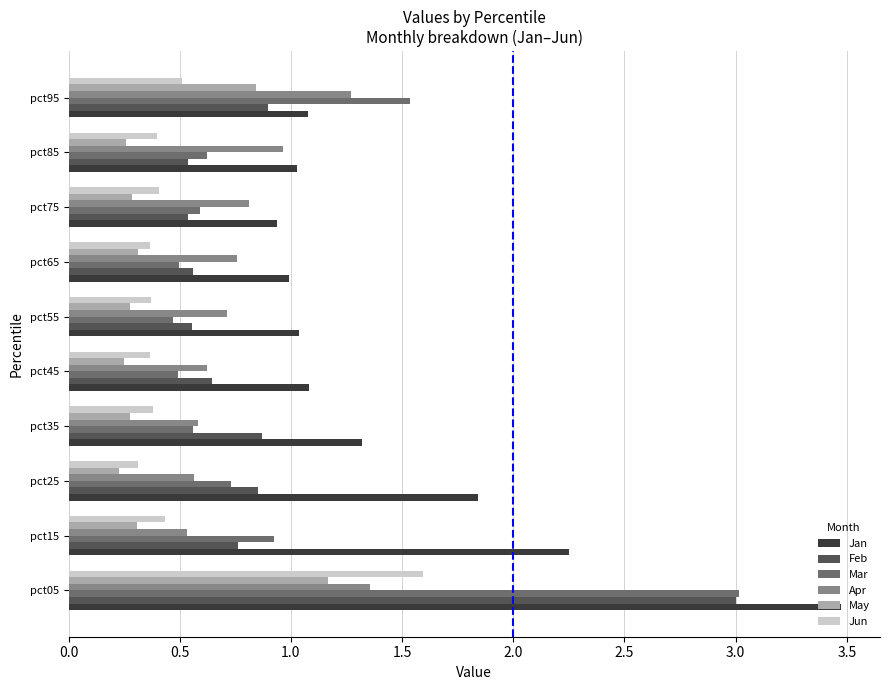

What is the difference between the second highest and second lowest values in the Mar series?

1.0